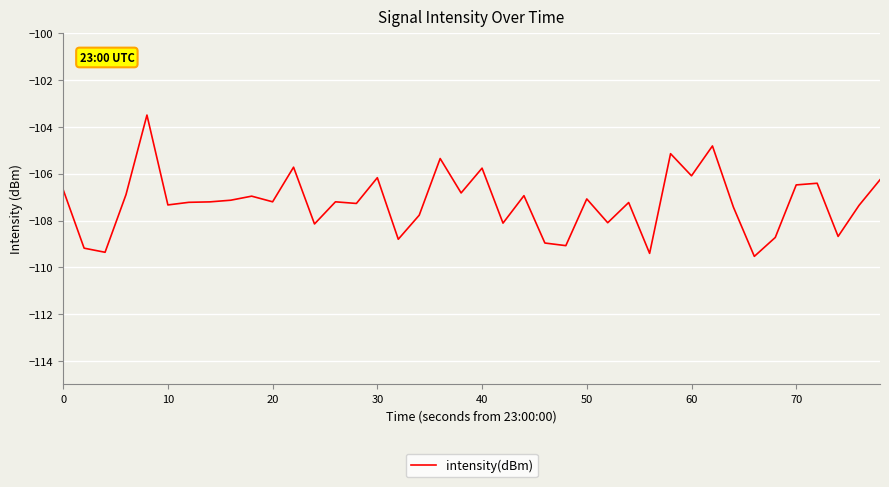

What is the minimum value shown in the chart?

-109.5